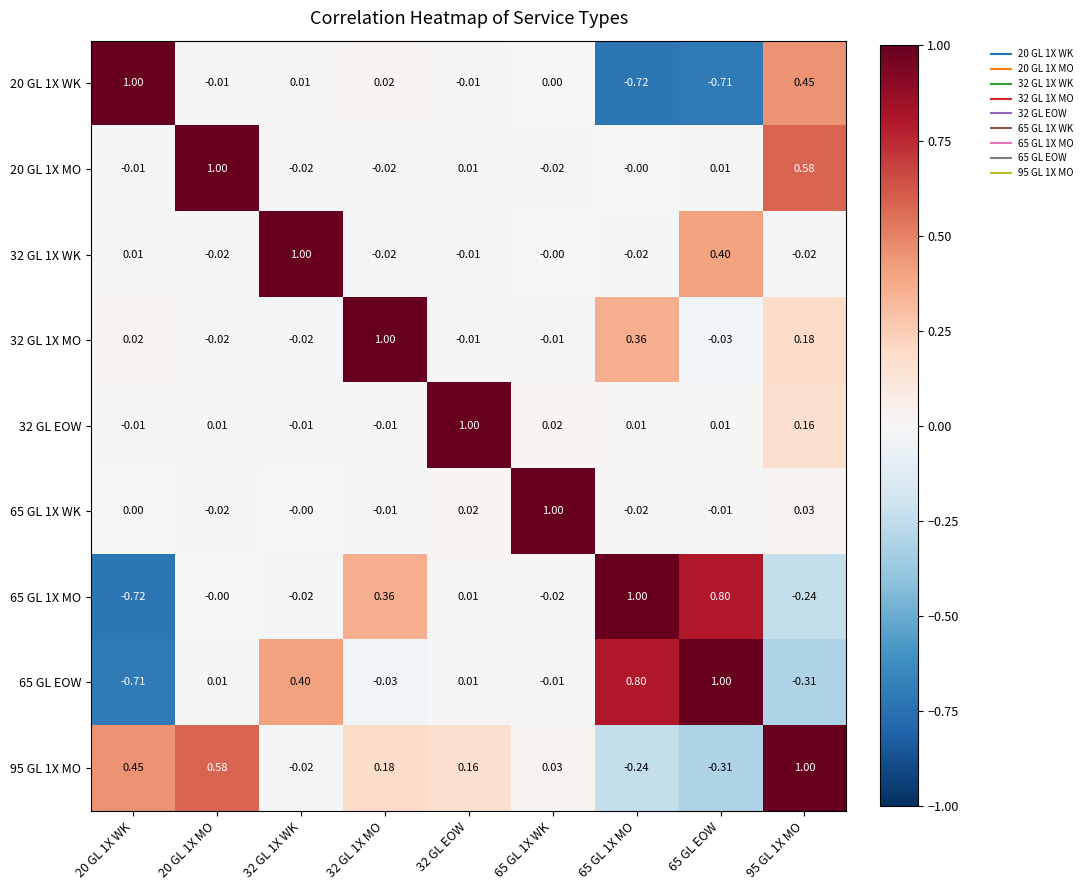

Is the value of 32 GL 1X MO at 32 GL 1X MO greater than the value of 20 GL 1X MO at 32 GL 1X MO?

Yes